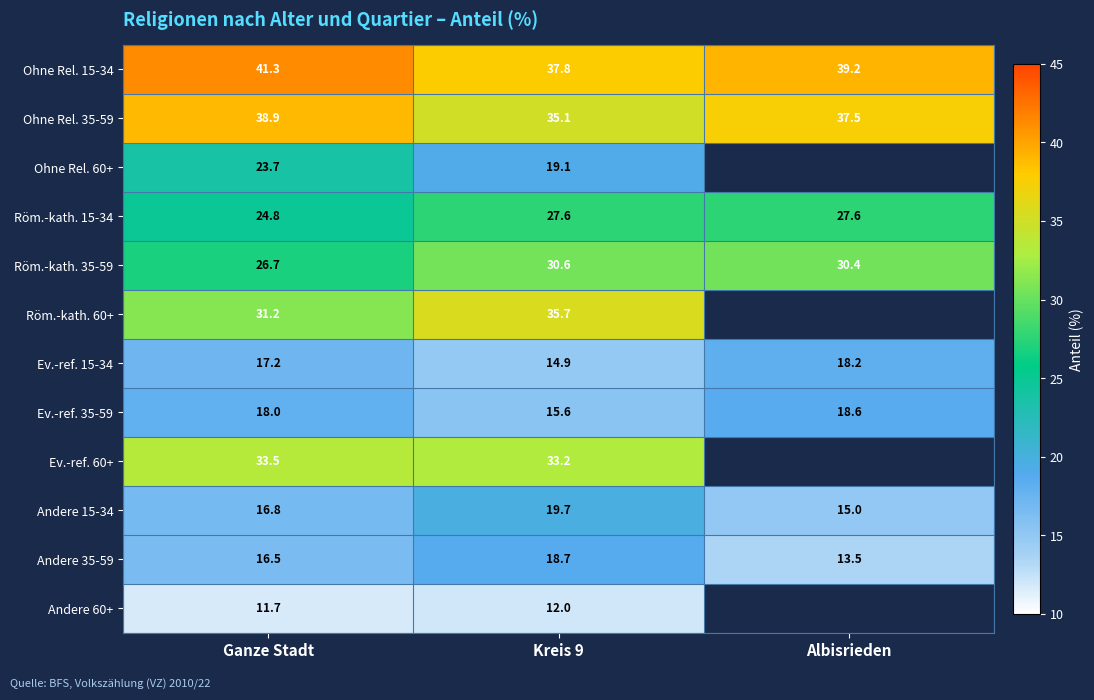

The Andere 35-59 series shows 25.9 at Ganze Stadt. True or false?

False